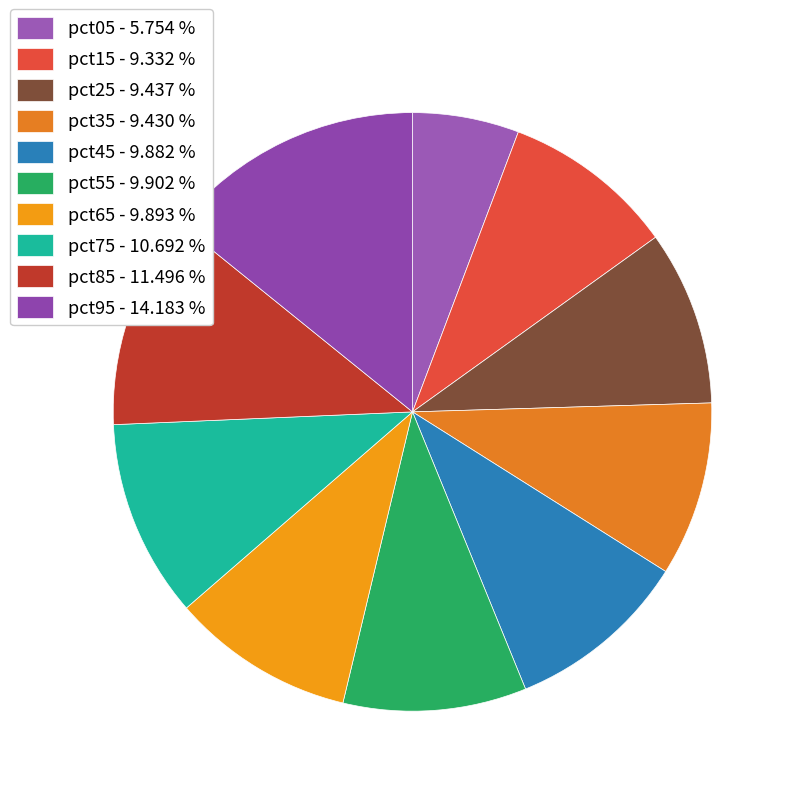

To the nearest percent, what portion does pct05 represent?

6%